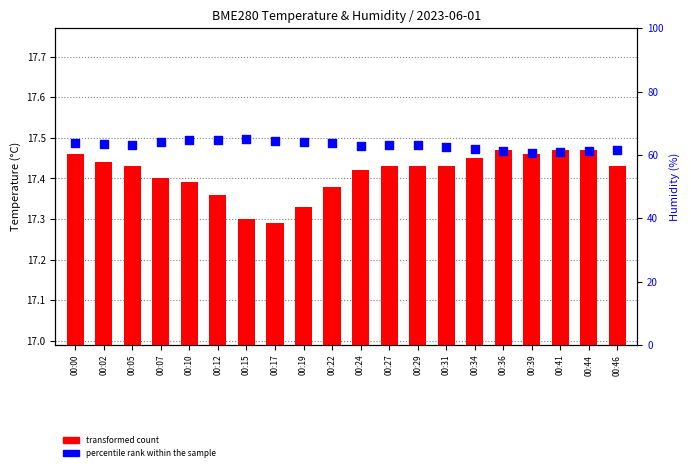

What are all the series names shown in the legend?

transformed count, percentile rank within the sample